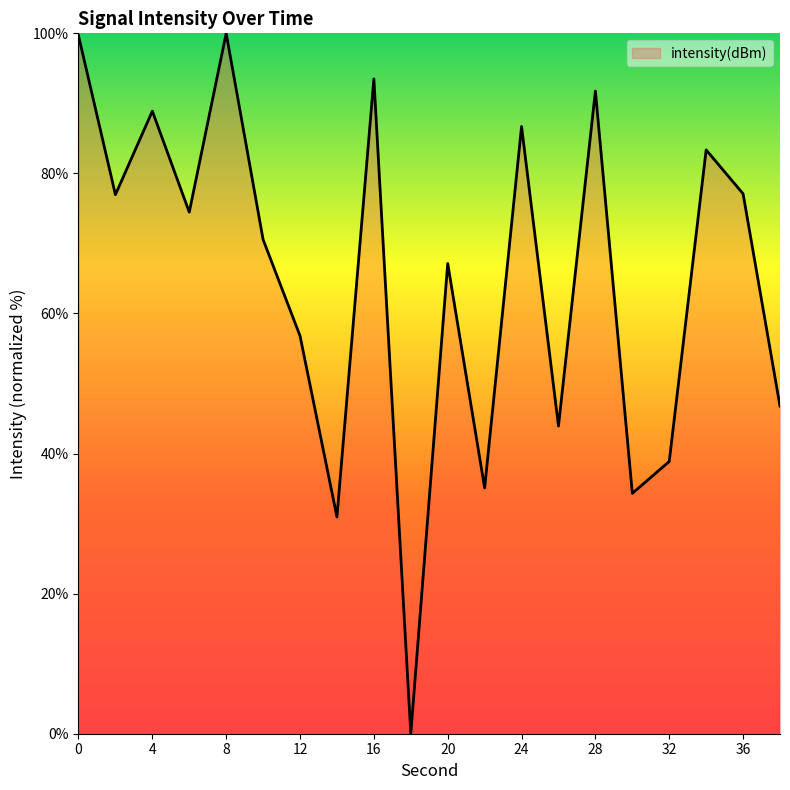

What is the difference between the maximum and minimum values?

100.0